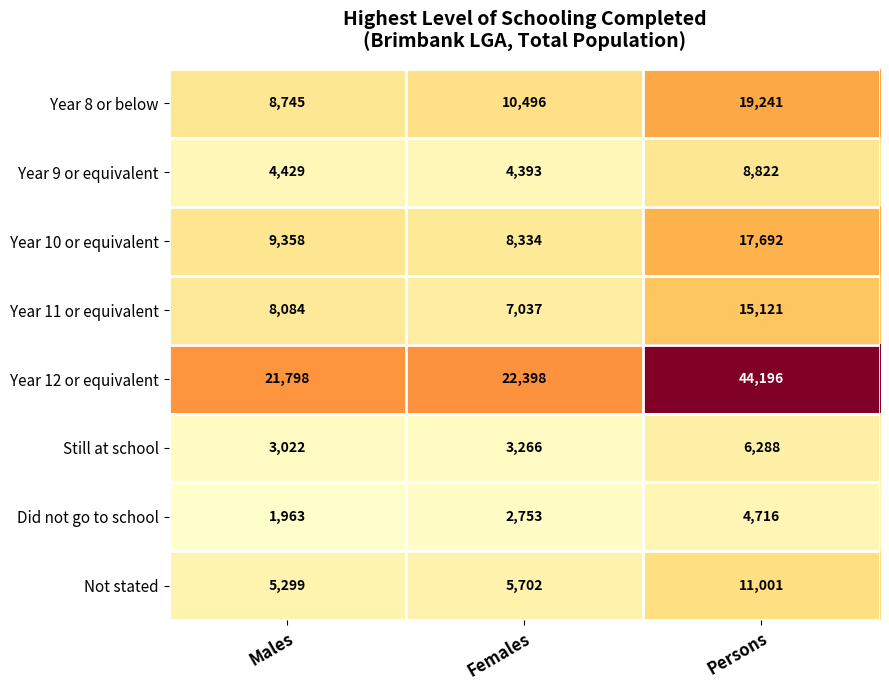

Reading left to right, transcribe all the data shown in this chart.

Year 8 or below: 8745	10496	19241
Year 9 or equivalent: 4429	4393	8822
Year 10 or equivalent: 9358	8334	17692
Year 11 or equivalent: 8084	7037	15121
Year 12 or equivalent: 21798	22398	44196
Still at school: 3022	3266	6288
Did not go to school: 1963	2753	4716
Not stated: 5299	5702	11001